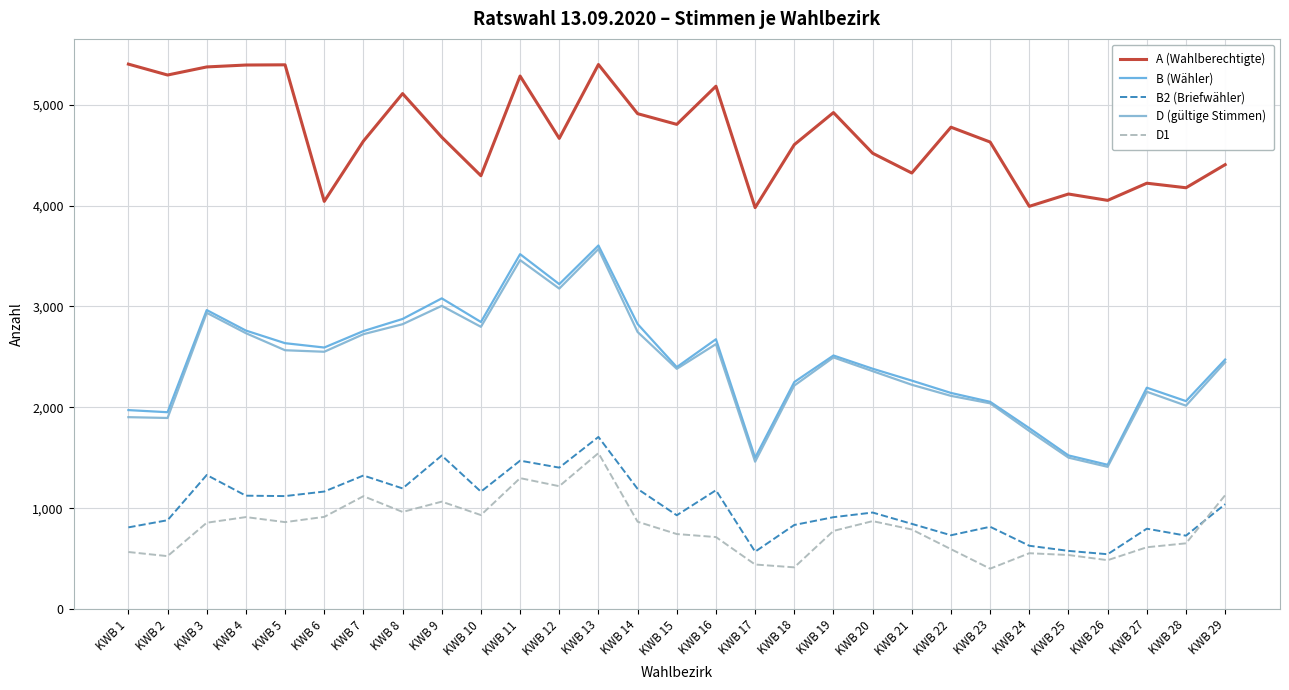

Is it true that D (gültige Stimmen) equals 2114 at KWB 22?

True